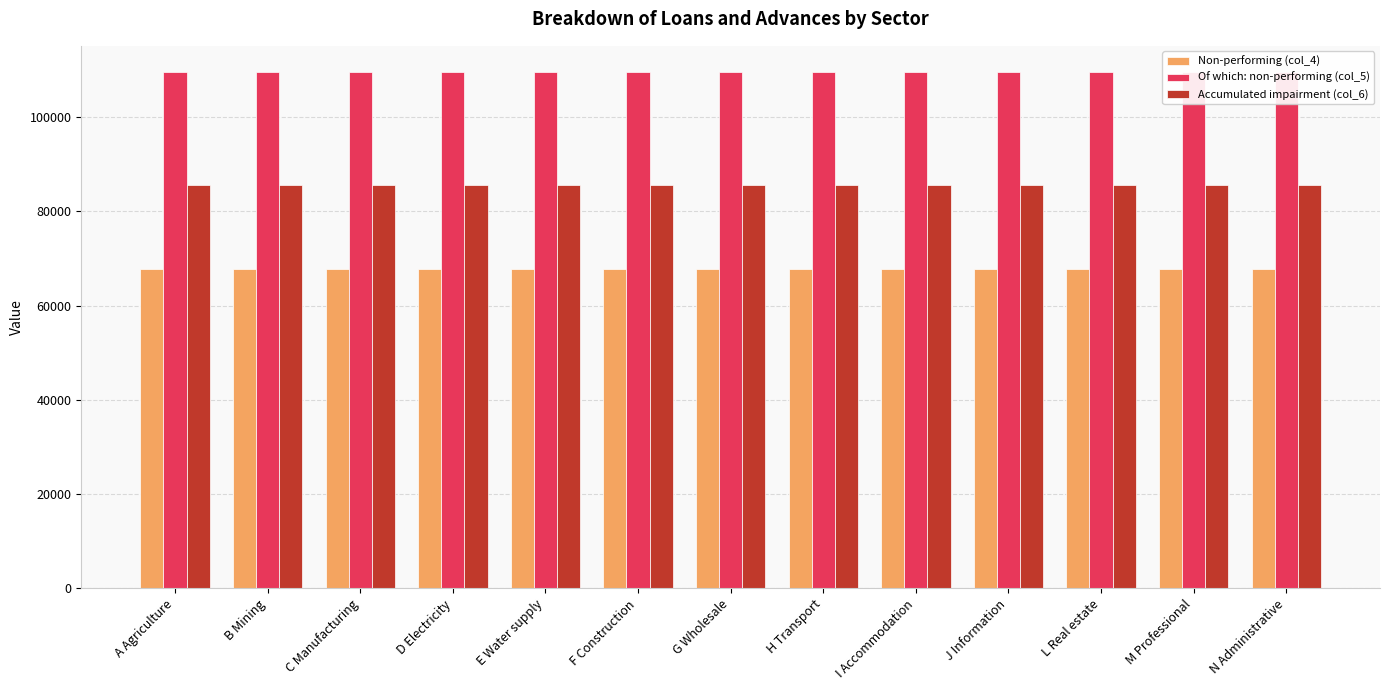

Which category has the highest value across all series?

N Administrative